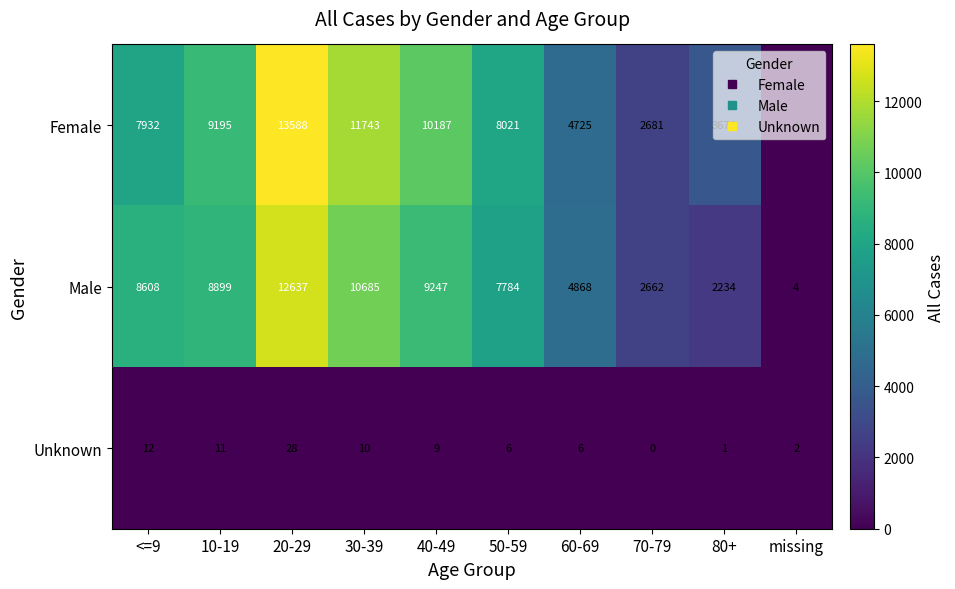

At how many categories does at least one series exceed 10540?

2